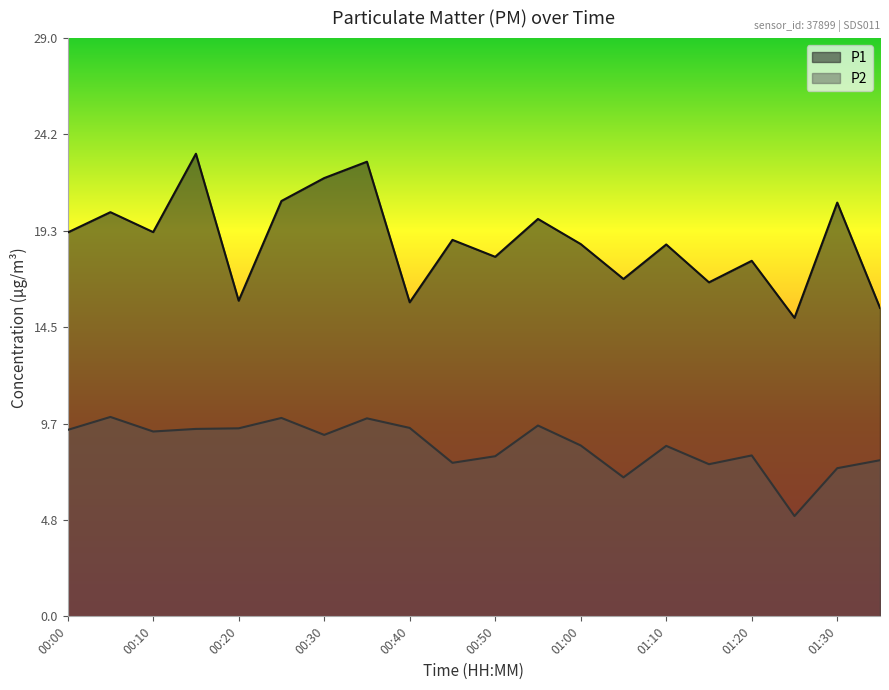

Which category has the lowest value in the P2 series?

01:25